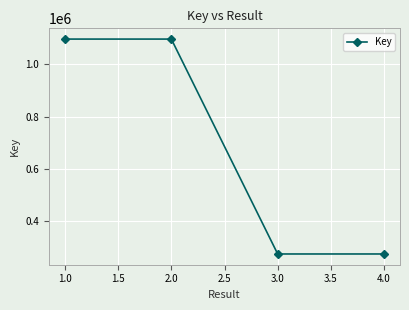

How many series are shown in this chart?

1